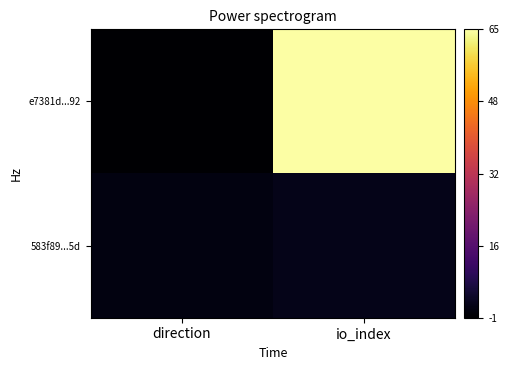

Rank the series at direction from lowest to highest value.

e7381d...92, 583f89...5d